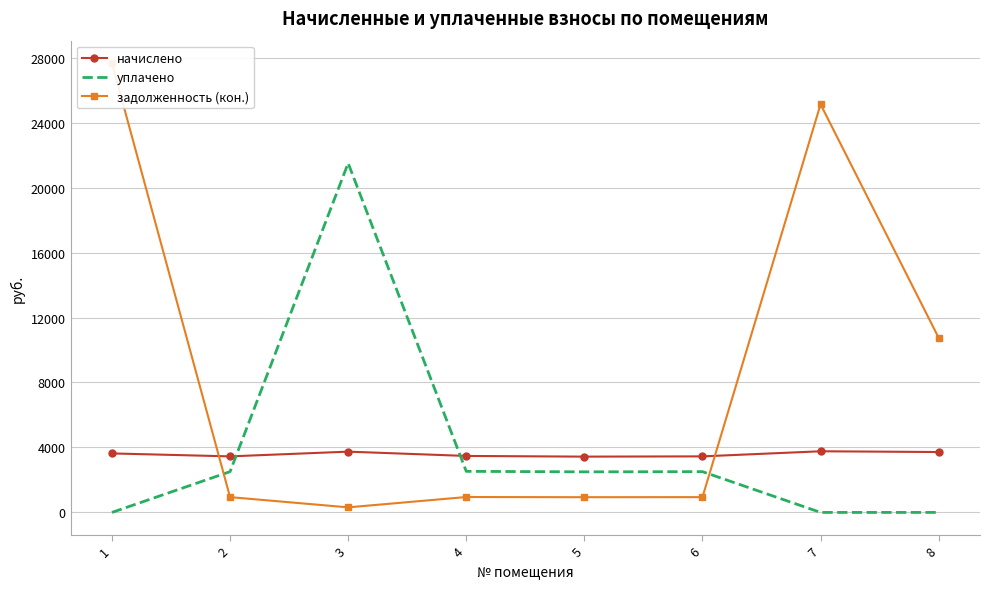

At which label is задолженность (кон.) closest to 13988?

8